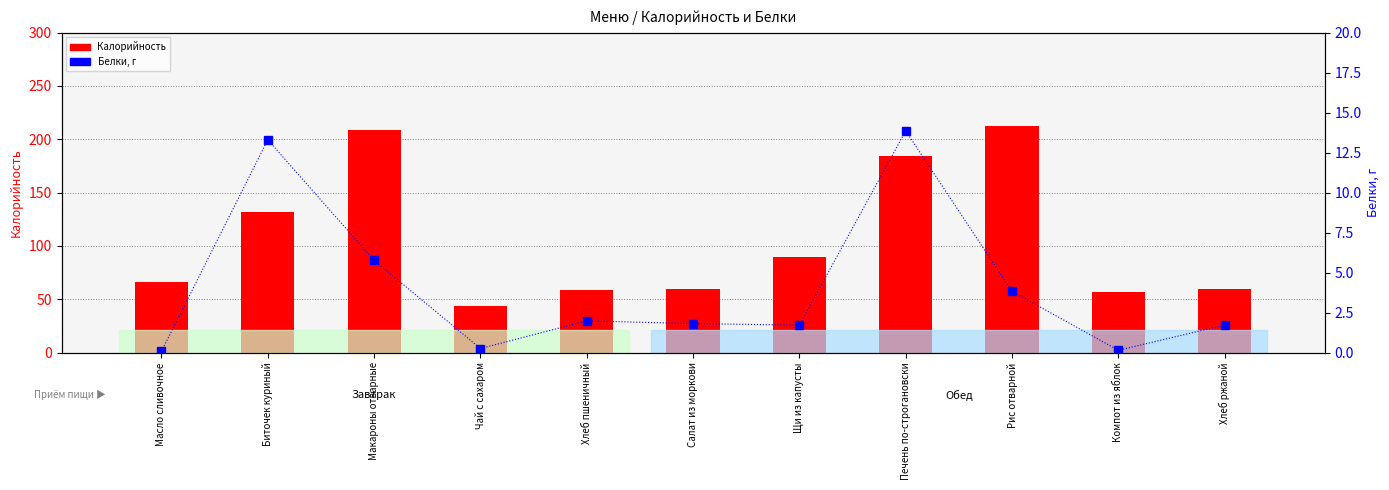

What is the greatest value displayed?

212.9